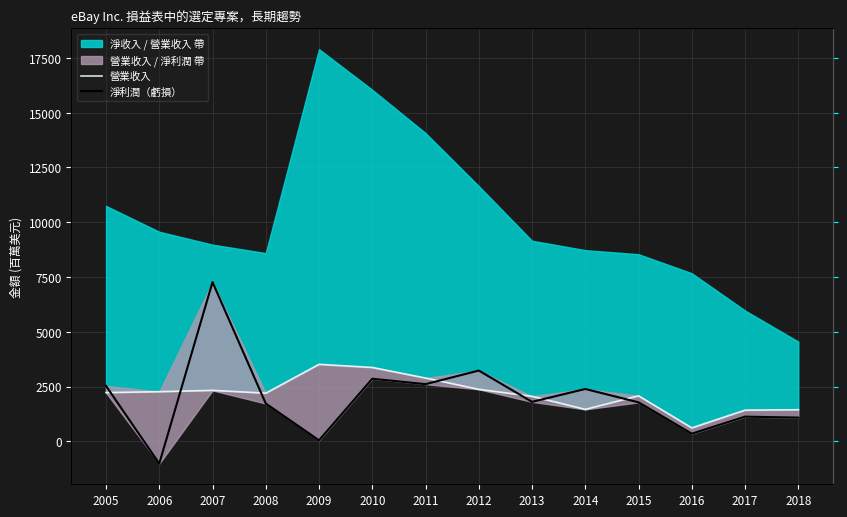

How many lines are shown in the chart?

2